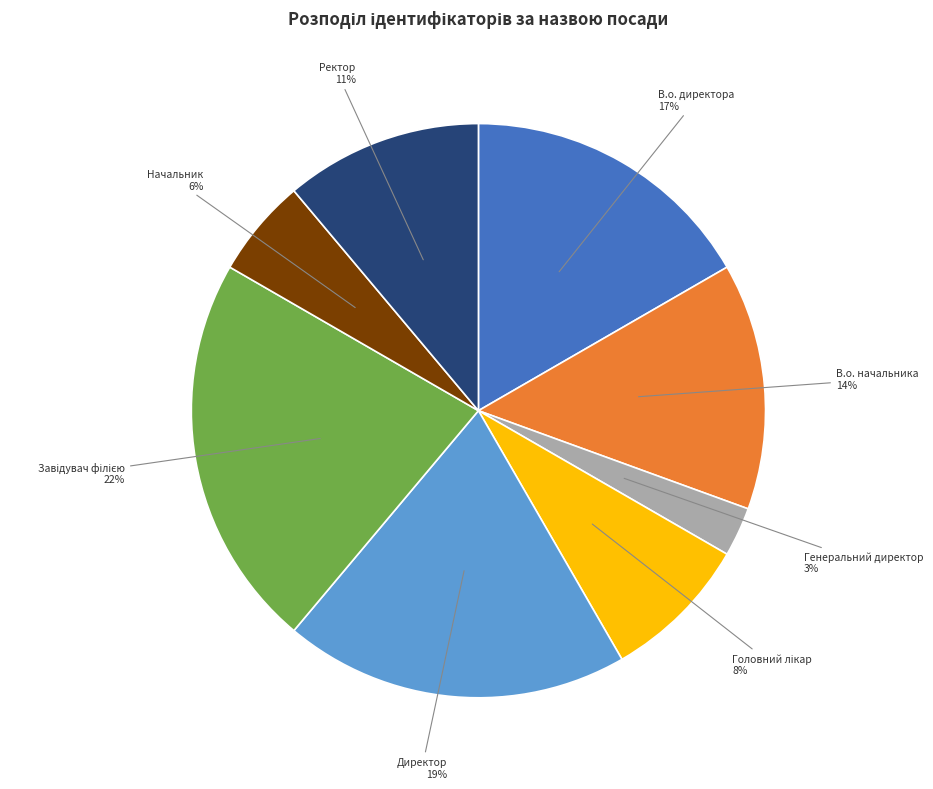

To the nearest percent, what is the average slice percentage?

12%